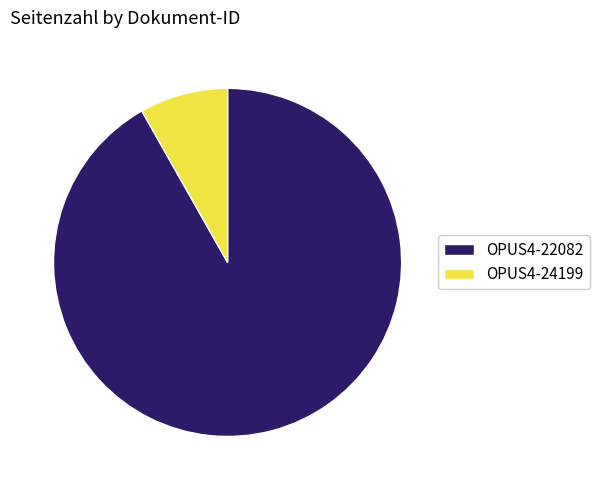

True or false: OPUS4-24199 accounts for 8% of the total.

True